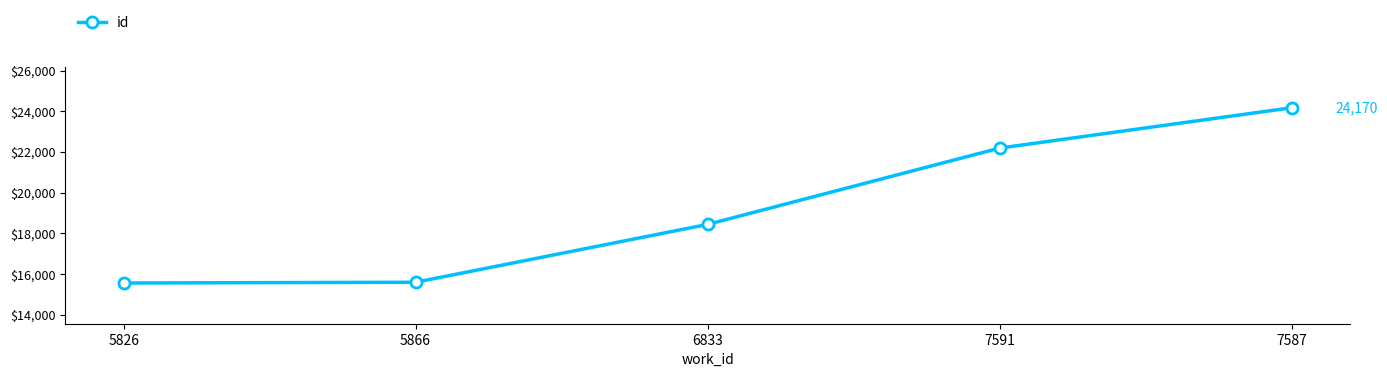

The value at 7587 is 24170. True or false?

True